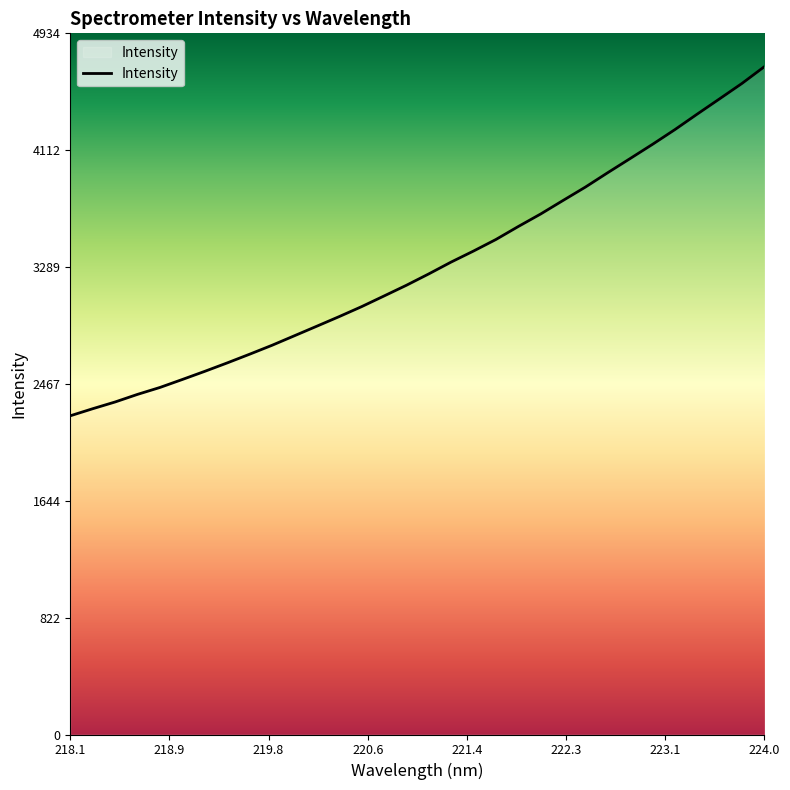

What is the minimum value shown in the chart?

2243.0